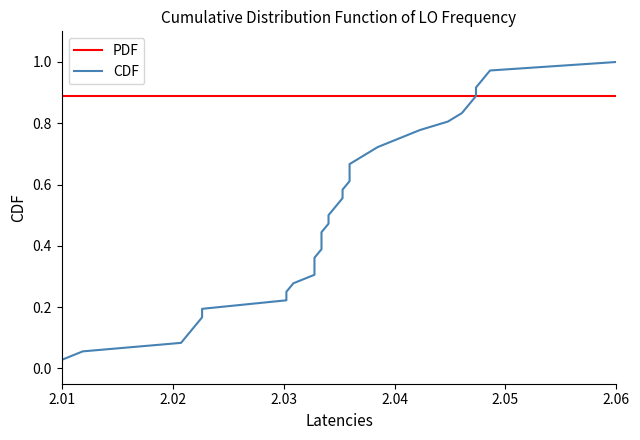

How many times do PDF and CDF cross each other?

1